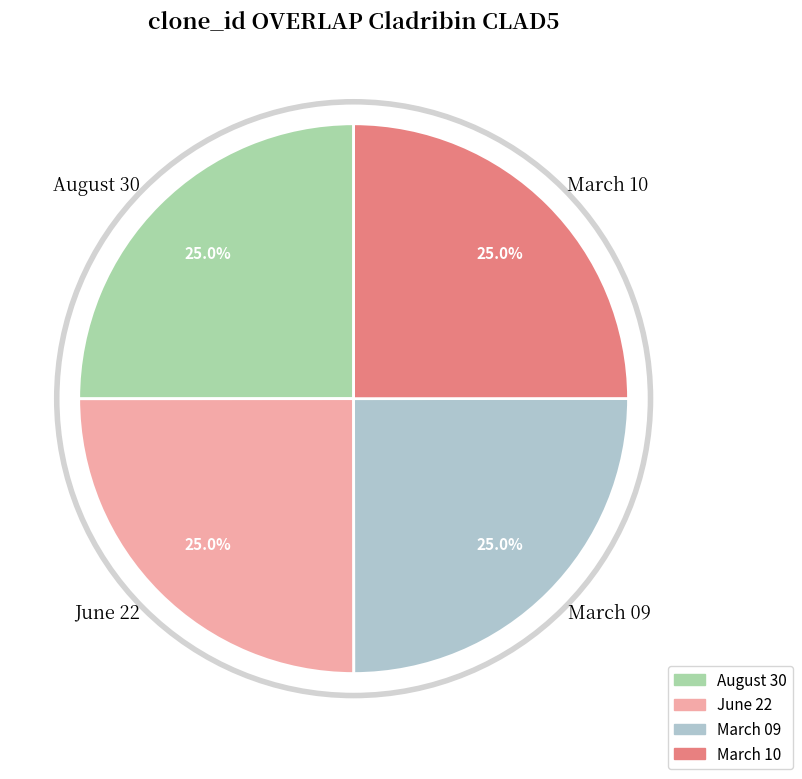

What percentage is NOT represented by March 09?

75.0%